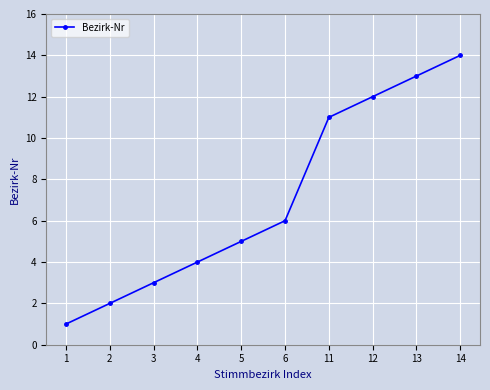

What is the maximum value shown in the chart?

14